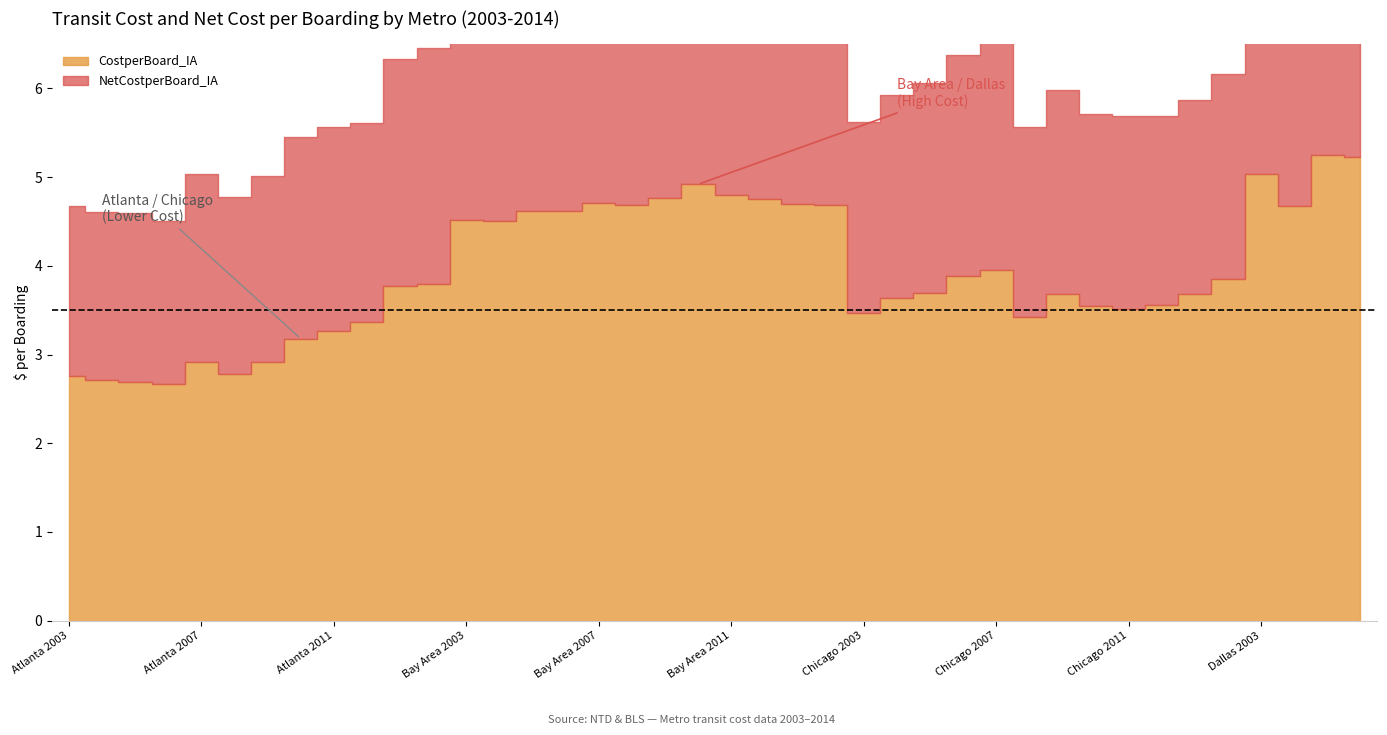

What is the value of the CostperBoard_IA point at the 1st from the left?

2.8